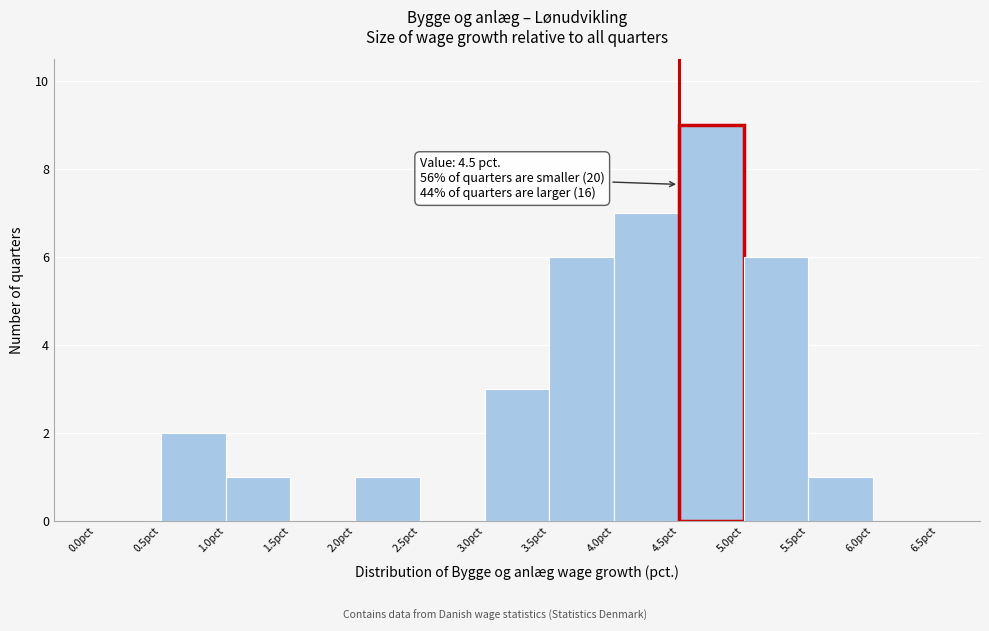

Which range on the x-axis has the tallest bar?

4.5 to 5.0